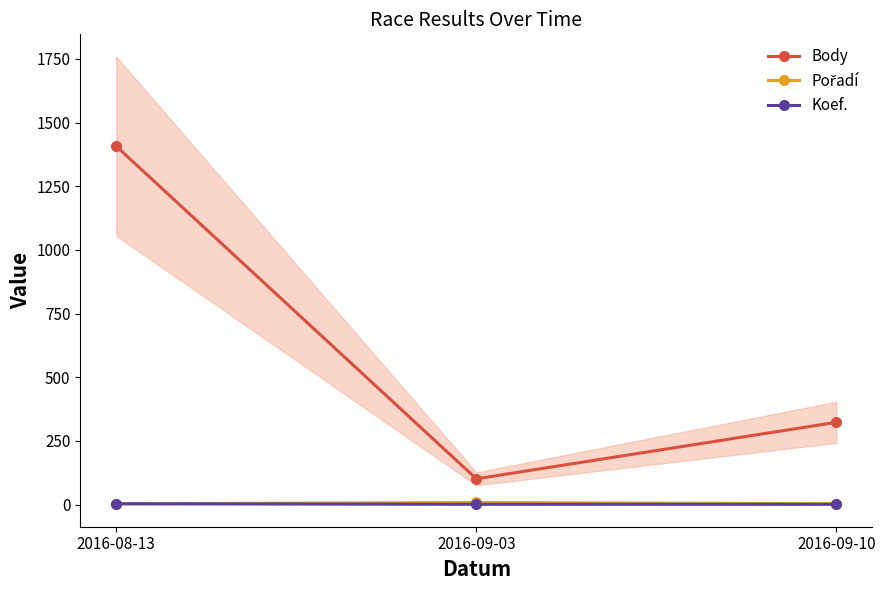

List the labels in order of Pořadí value, largest first.

2016-09-03, 2016-08-13, 2016-09-10